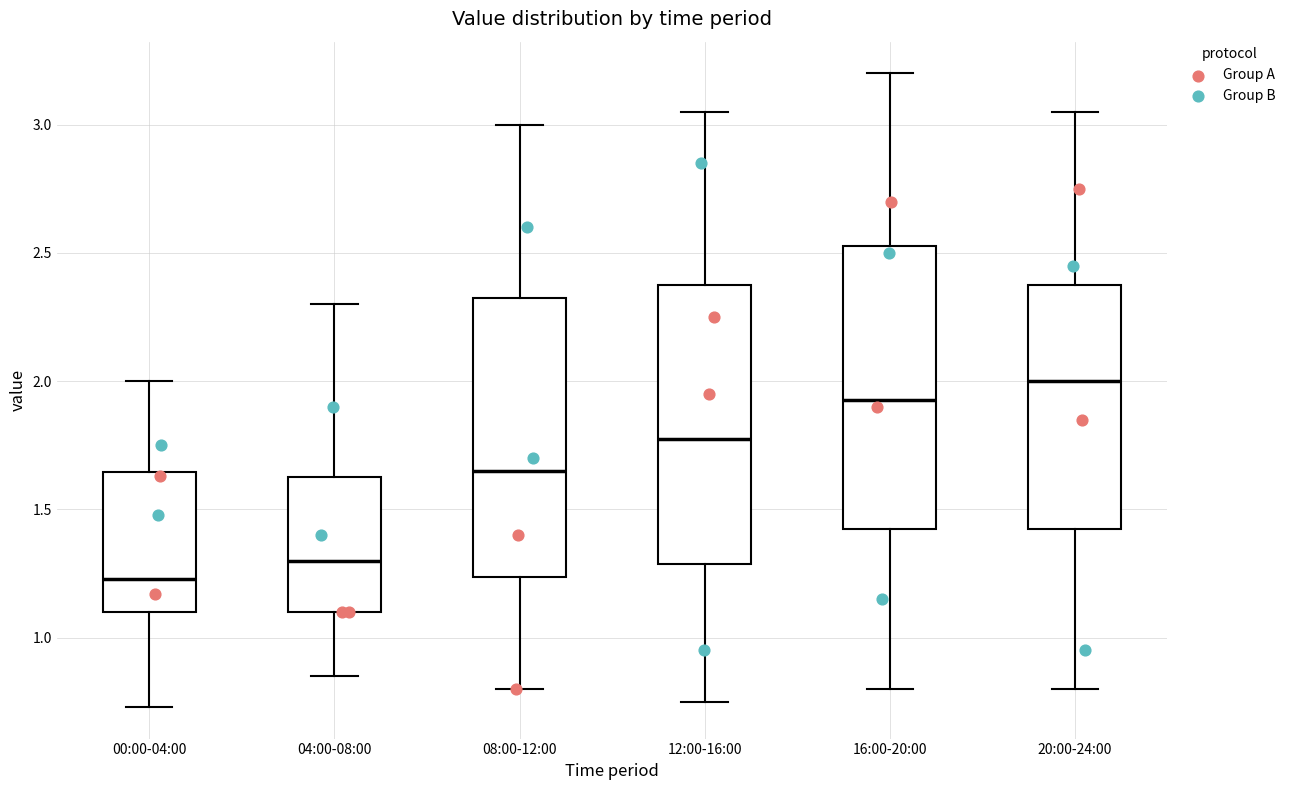

Which box's median line is the highest?

20:00-24:00